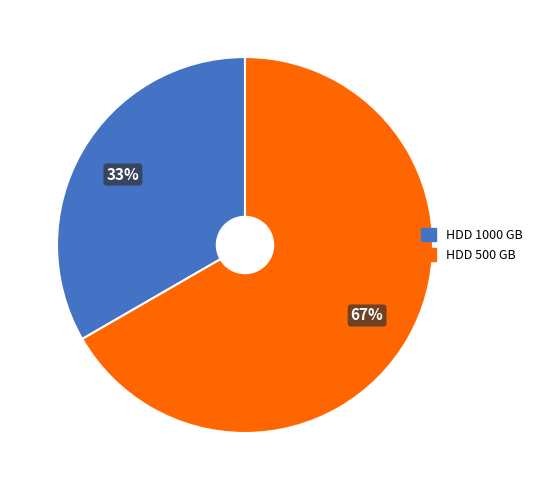

Combined, do HDD 500 GB and HDD 1000 GB account for over 50%?

Yes